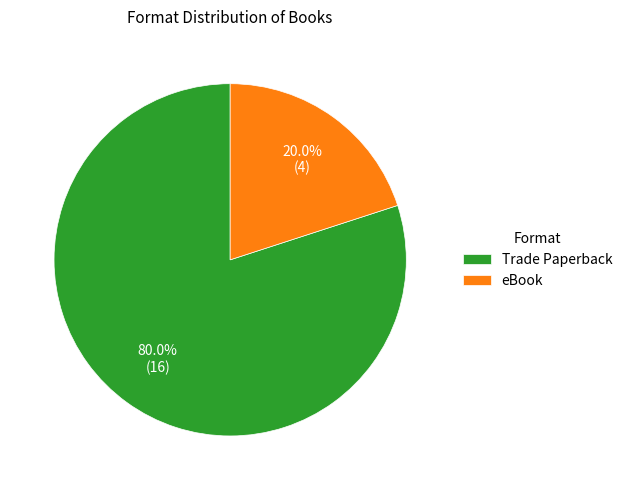

Which category accounts for the majority?

Trade Paperback